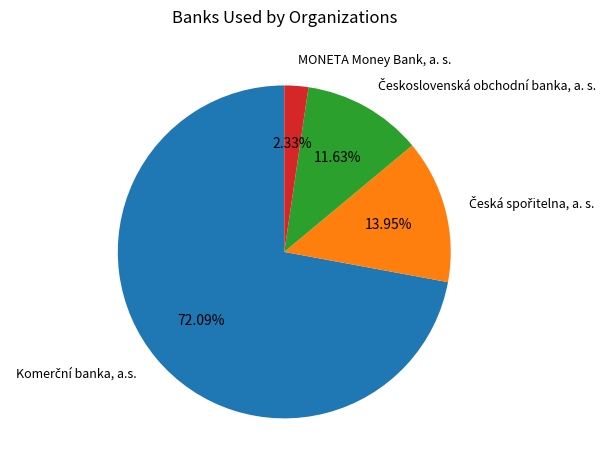

Is there a majority slice in this chart?

Yes